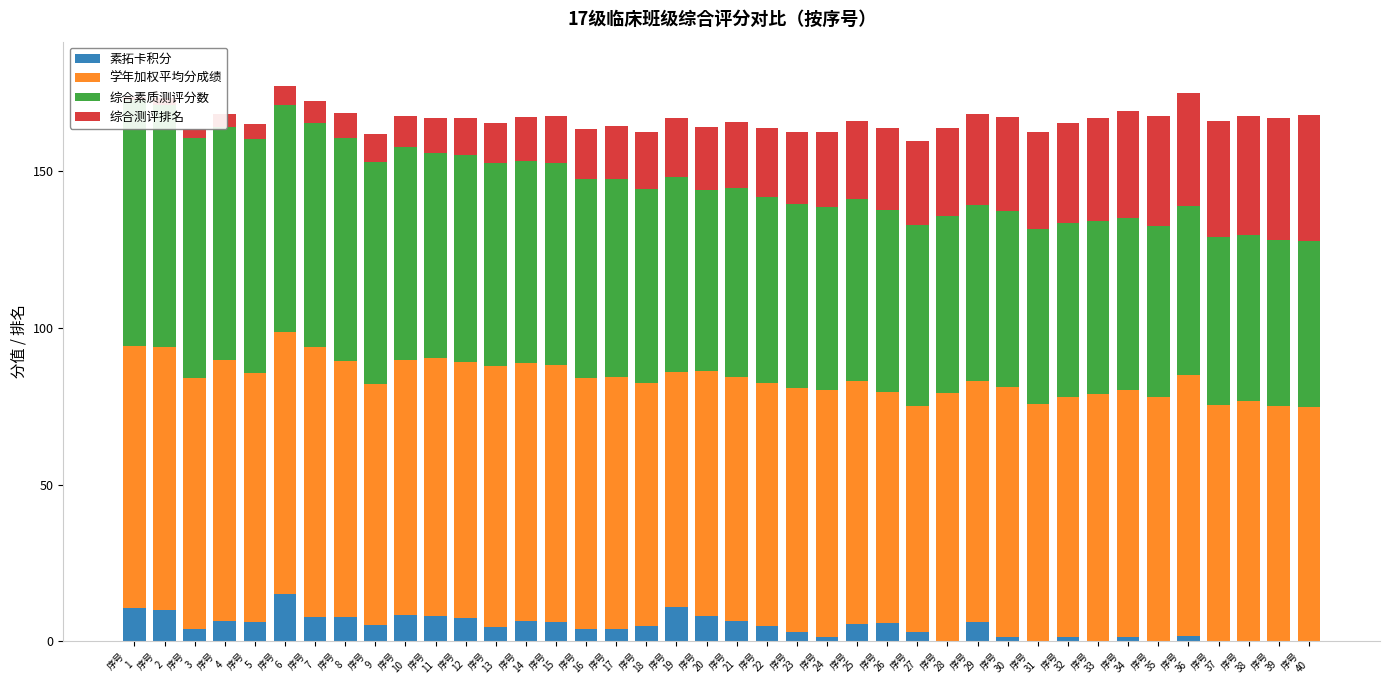

Which series changed the most between 序号
5 and 序号
8?

综合素质测评分数